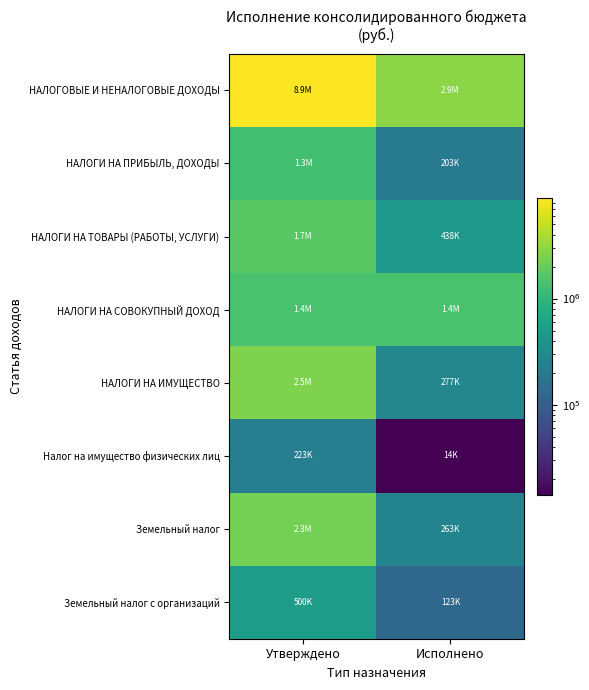

Between Исполнено and Утверждено, which is larger?

Утверждено